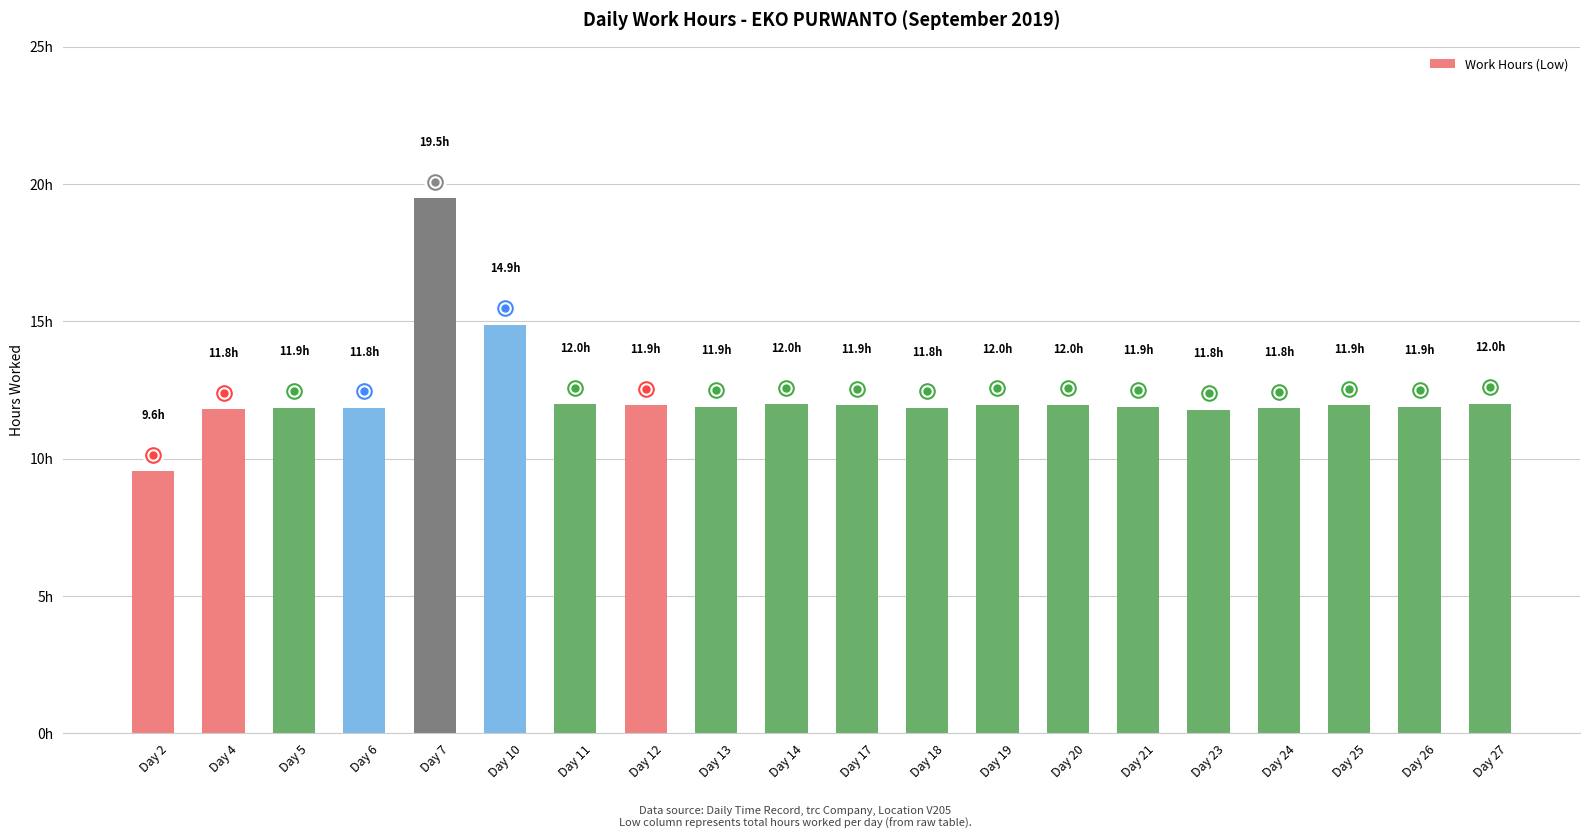

Rank the categories by value from highest to lowest.

Day 7, Day 10, Day 27, Day 11, Day 14, Day 19, Day 20, Day 12, Day 17, Day 25, Day 13, Day 21, Day 26, Day 5, Day 6, Day 18, Day 24, Day 4, Day 23, Day 2